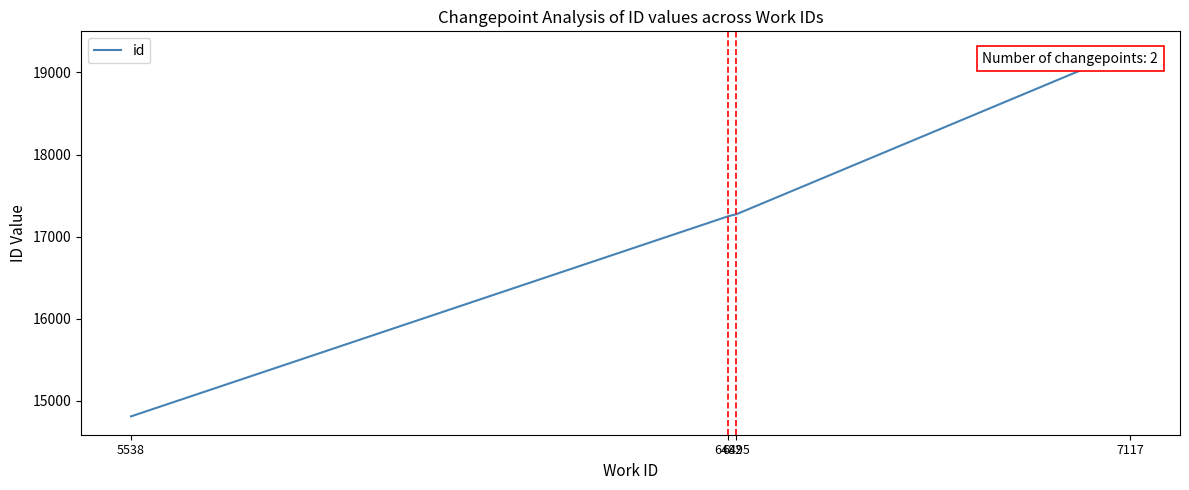

Reading right to left, what are all the values shown in this chart?

19277	17273	17248	14810